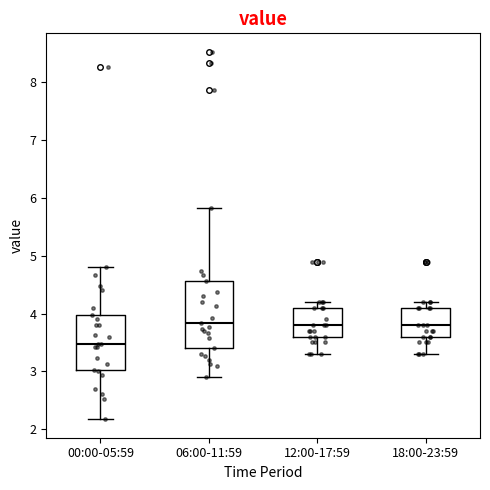

Where does the upper whisker of the box for 00:00-05:59 end on the y-axis? The values are not printed on the chart, so give them approximately, as read against the axis.

4.8